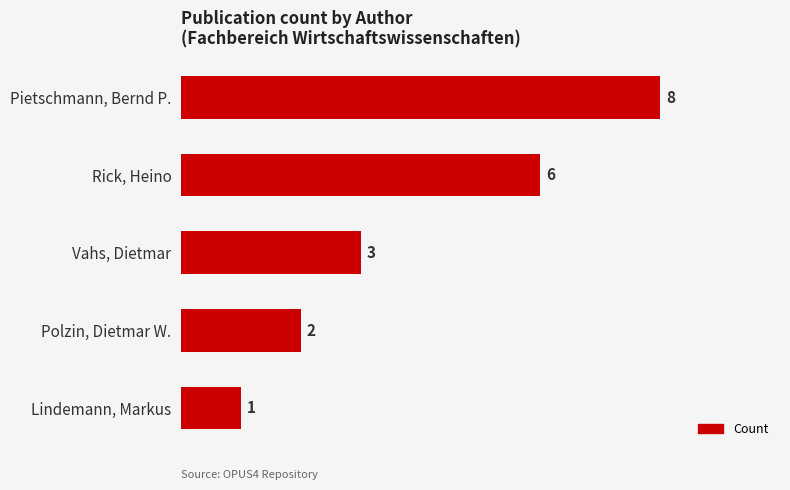

The chart shows a value of 3 at Vahs, Dietmar. True or false?

True